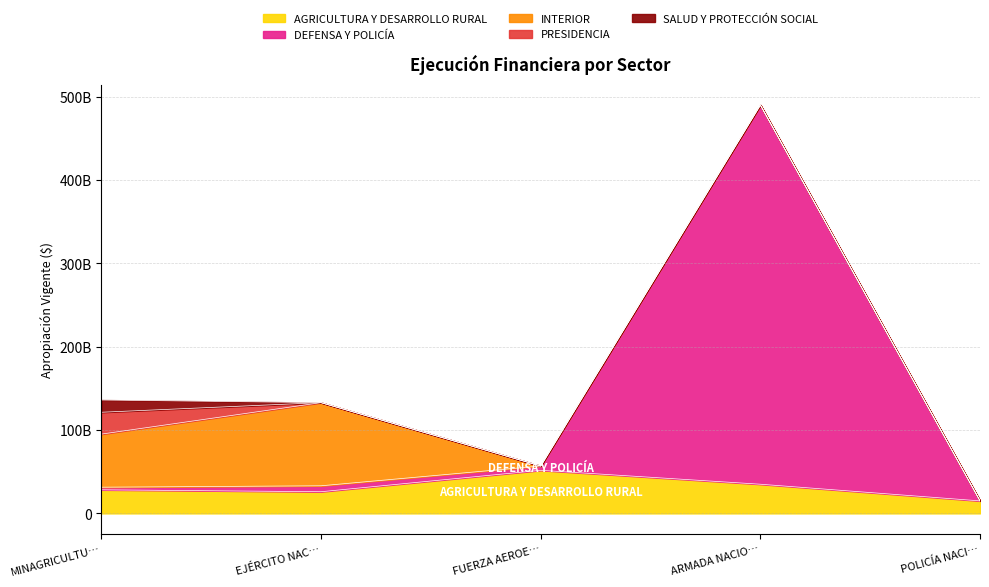

What is the greatest value displayed?

455006257279